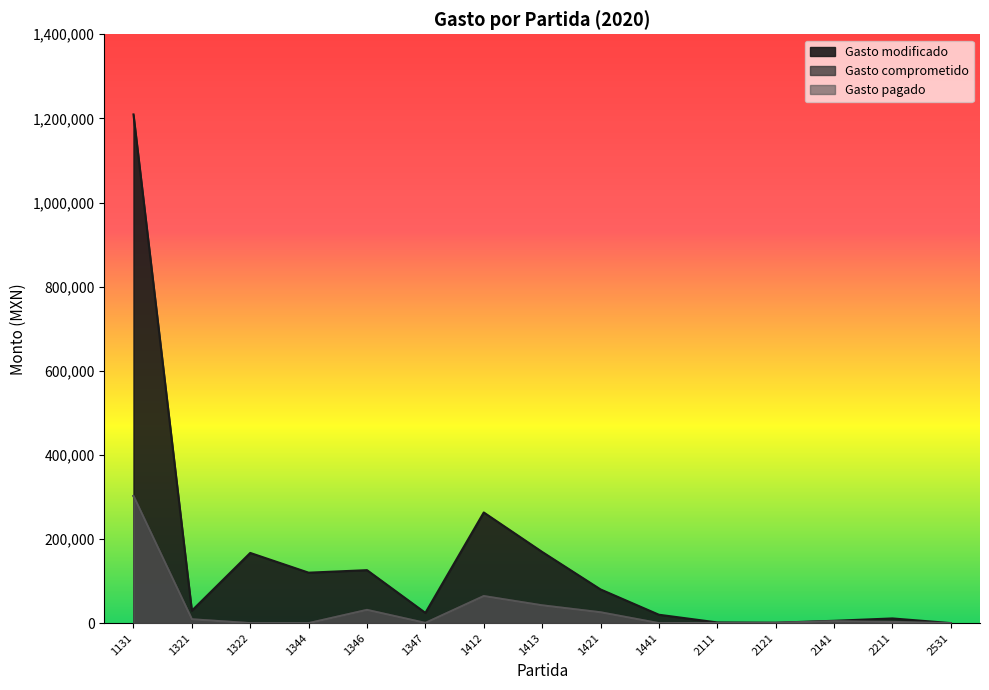

How many interior local valleys does the Gasto comprometido series have?

1